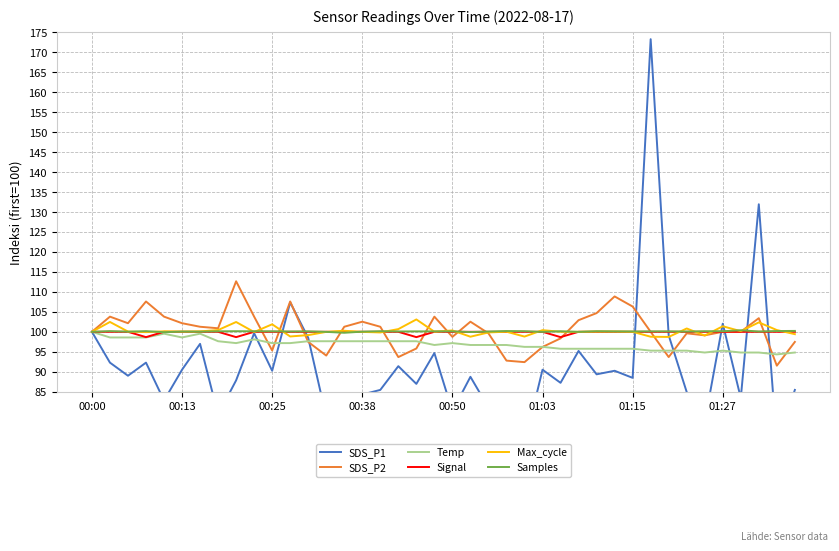

Reading left to right, list all the values displayed in this chart.

SDS_P1: 100.0	92.3	89.0	92.3	82.8	90.5	97.0	79.2	87.8	99.6	90.2	107.4	98.5	78.7	79.0	84.3	85.4	91.4	87.0	94.7	80.1	88.7	81.0	78.3	71.9	90.5	87.2	95.2	89.4	90.2	88.5	173.3	99.1	84.9	77.5	102.0	83.4	131.9	71.9	85.4
SDS_P2: 100.0	103.8	102.2	107.6	103.8	102.2	101.3	100.9	112.7	103.8	95.3	107.6	97.5	94.1	101.3	102.5	101.3	93.7	95.8	103.8	98.7	102.5	99.6	92.8	92.4	96.2	98.4	102.9	104.7	108.9	106.3	100.0	93.7	99.6	99.1	100.0	100.0	103.4	91.5	97.5
Temp: 100.0	98.6	98.6	98.6	99.5	98.6	99.5	97.6	97.2	98.1	97.2	97.2	97.6	97.6	97.6	97.6	97.6	97.6	97.6	96.7	97.2	96.7	96.7	96.7	96.2	96.2	95.8	95.8	95.8	95.8	95.8	95.3	95.3	95.3	94.8	95.3	94.8	94.8	94.3	94.8
Signal: 100.0	100.0	100.0	98.7	100.0	100.0	100.0	100.0	98.7	100.0	100.0	100.0	100.0	100.0	100.0	100.0	100.0	100.0	98.7	100.0	100.0	100.0	100.0	100.0	100.0	100.0	98.7	100.0	100.0	100.0	100.0	100.0	100.0	100.0	100.0	100.0	100.0	100.0	100.0	100.0
Max_cycle: 100.0	102.5	100.1	99.9	100.1	100.1	100.1	100.4	102.5	99.9	101.9	98.8	99.2	100.0	100.3	100.0	99.8	100.7	103.1	100.0	100.3	98.8	99.8	100.0	98.8	100.4	100.0	100.0	100.1	100.1	100.0	98.8	98.7	100.8	99.1	101.4	100.2	102.4	100.4	99.4
Samples: 100.0	100.2	100.0	100.2	99.9	100.1	100.0	100.1	100.2	100.1	100.1	100.1	100.1	100.0	99.8	100.0	100.1	100.1	100.1	100.1	100.1	99.9	100.1	100.2	100.1	100.0	100.1	100.0	100.1	100.1	100.1	100.1	100.1	100.1	100.1	100.1	100.4	100.1	100.2	100.2